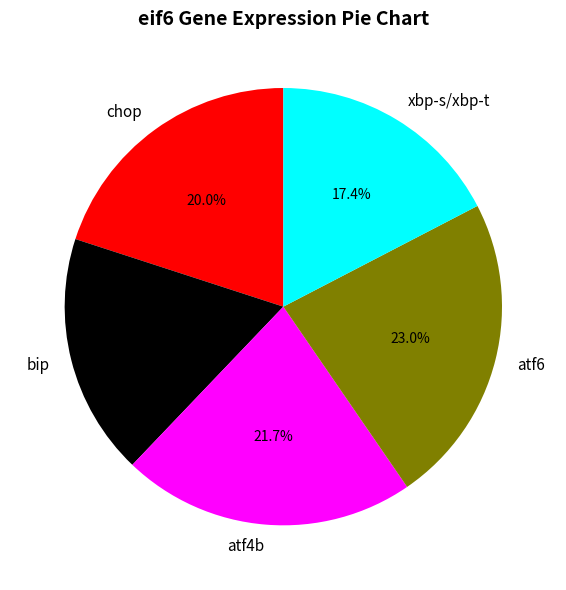

How many slices are in this pie chart?

5